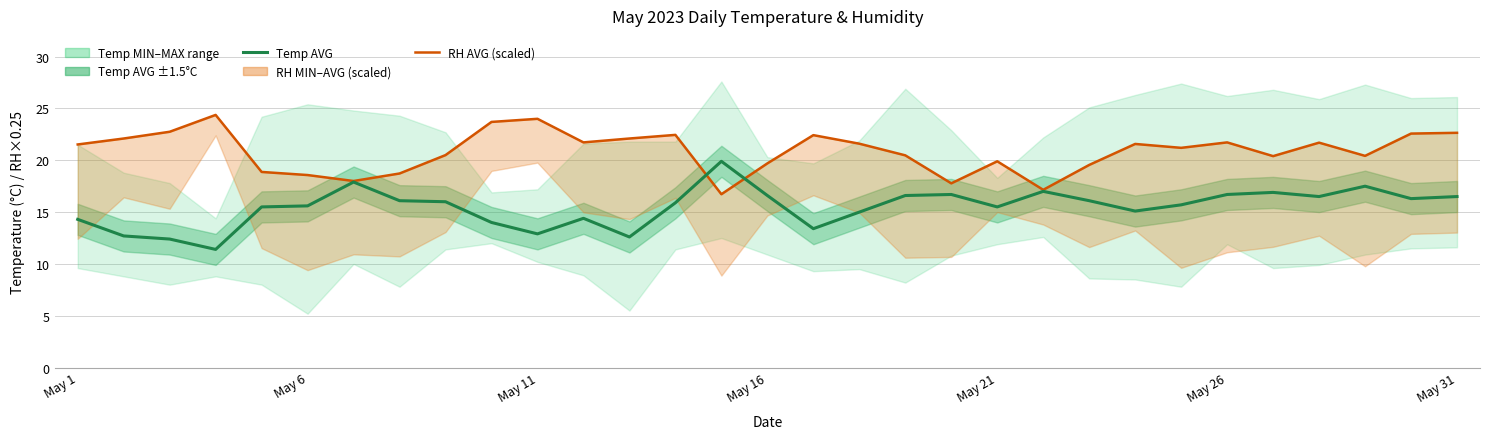

Where does the Rel. Humidity (AVG, scaled) series first go above 21?

May 1